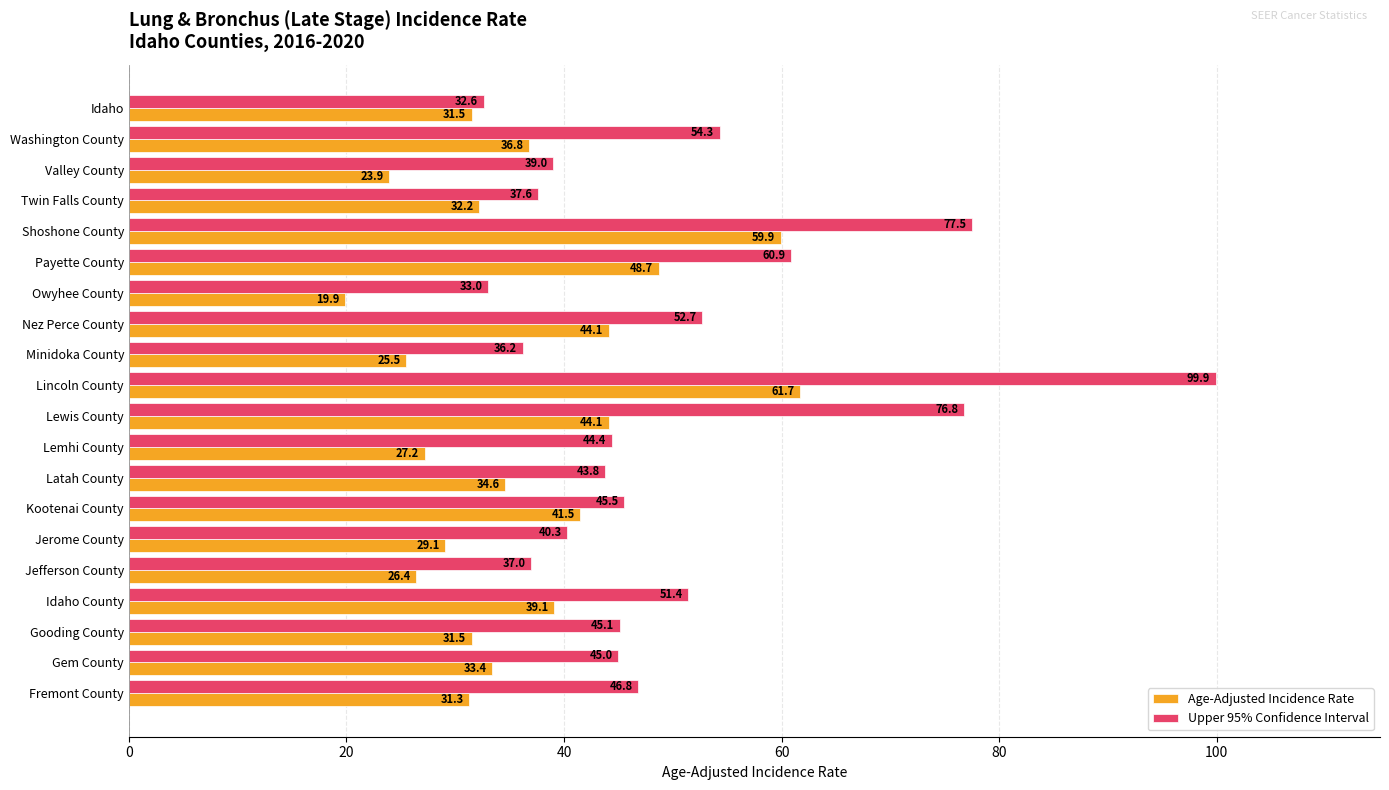

True or false: Upper 95% Confidence Interval has a value of 21.1 at Twin Falls County.

False